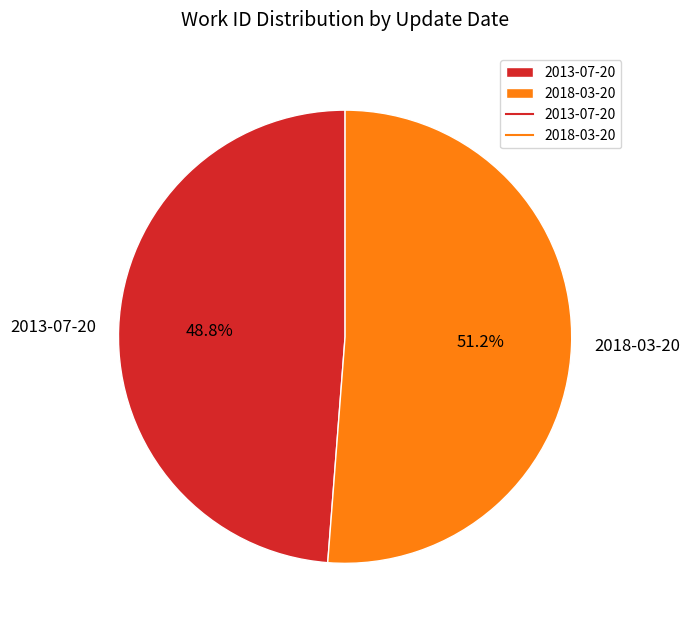

To the nearest percent, what is the average slice percentage?

50%